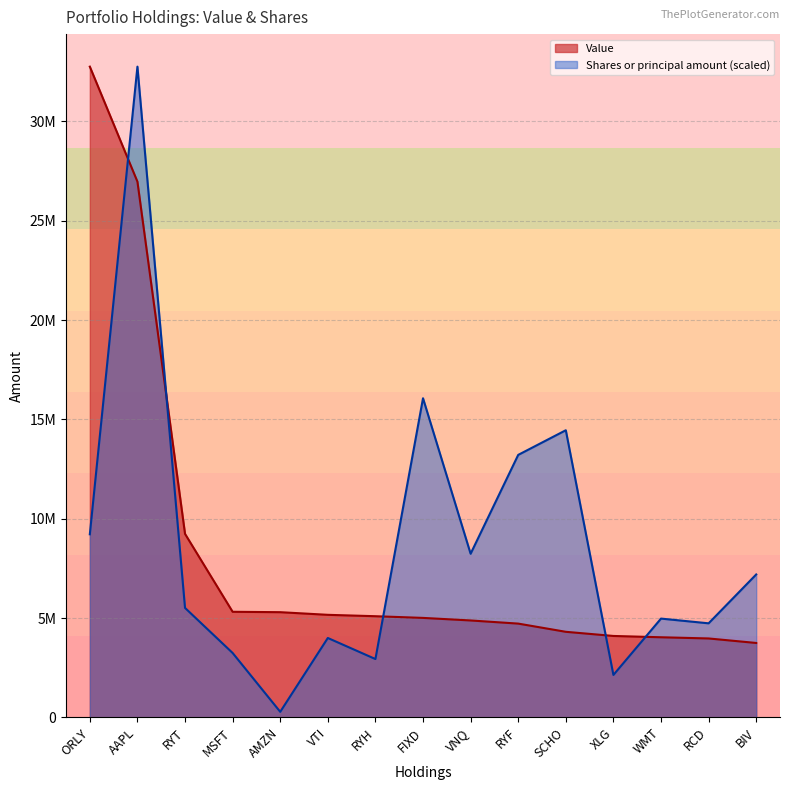

What are all the series names shown in the legend?

Value, Shares or principal amount (scaled)